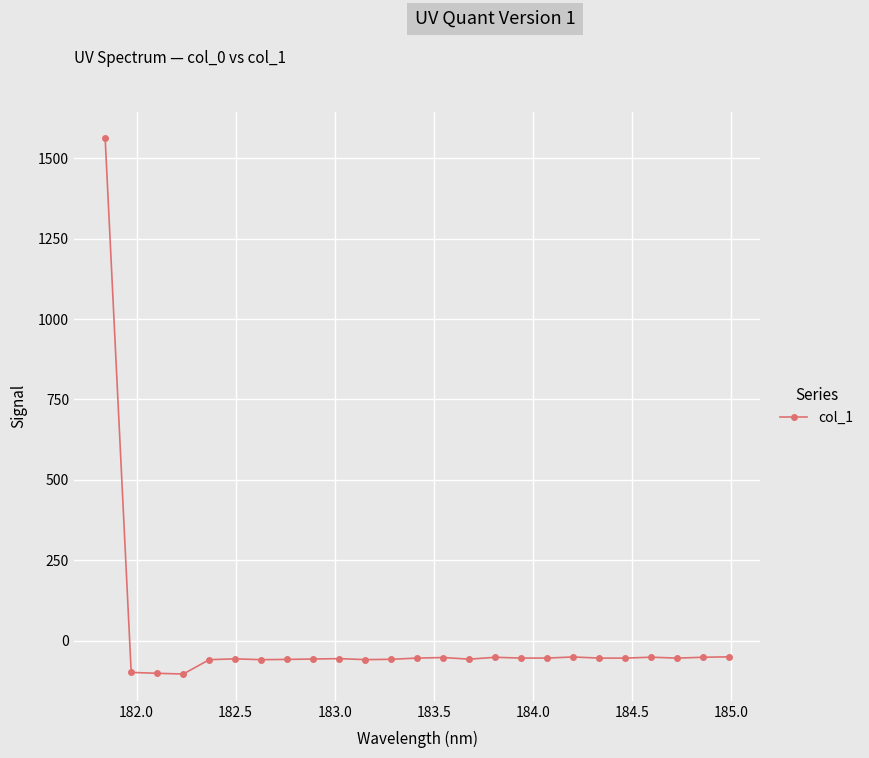

What is the minimum value shown in the chart?

-104.0